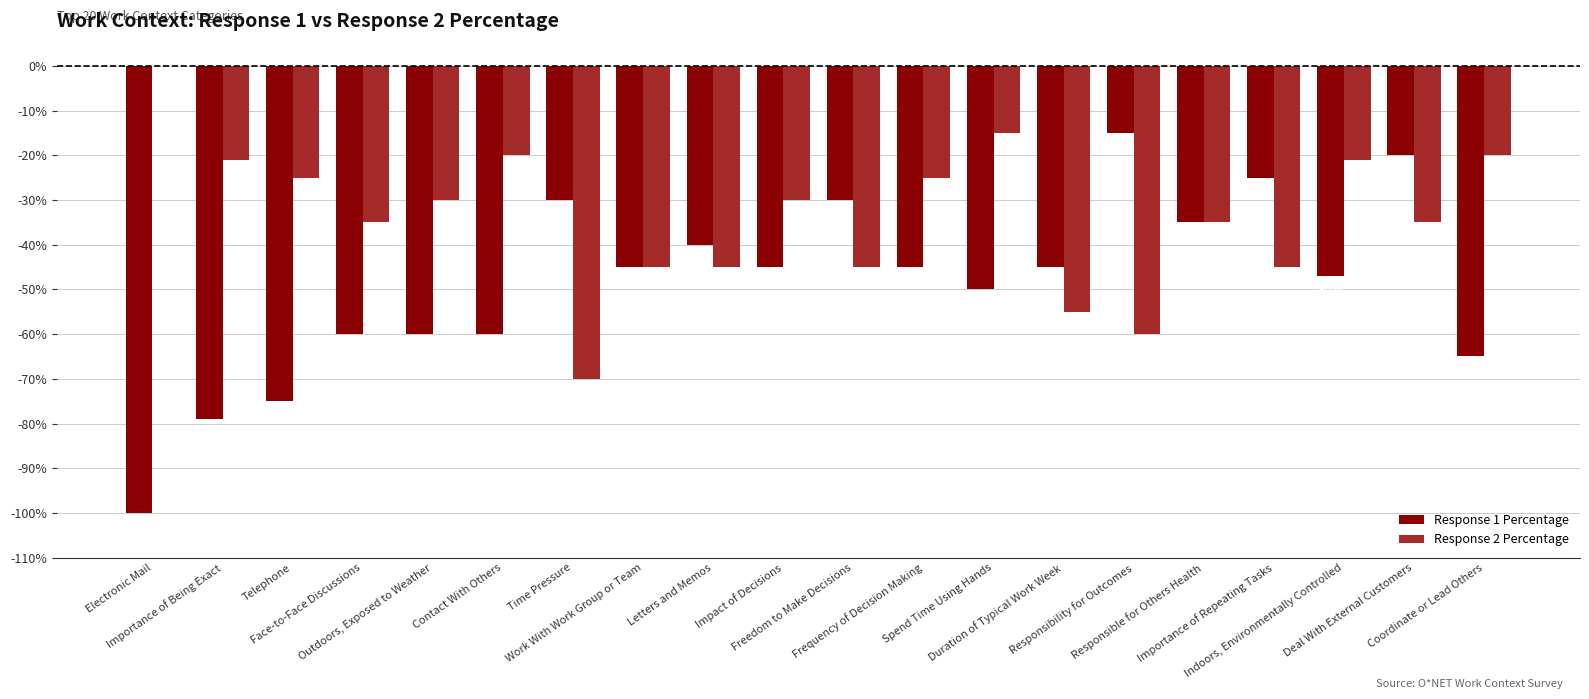

What is the spread (max minus min) of values at Impact of Decisions?

15